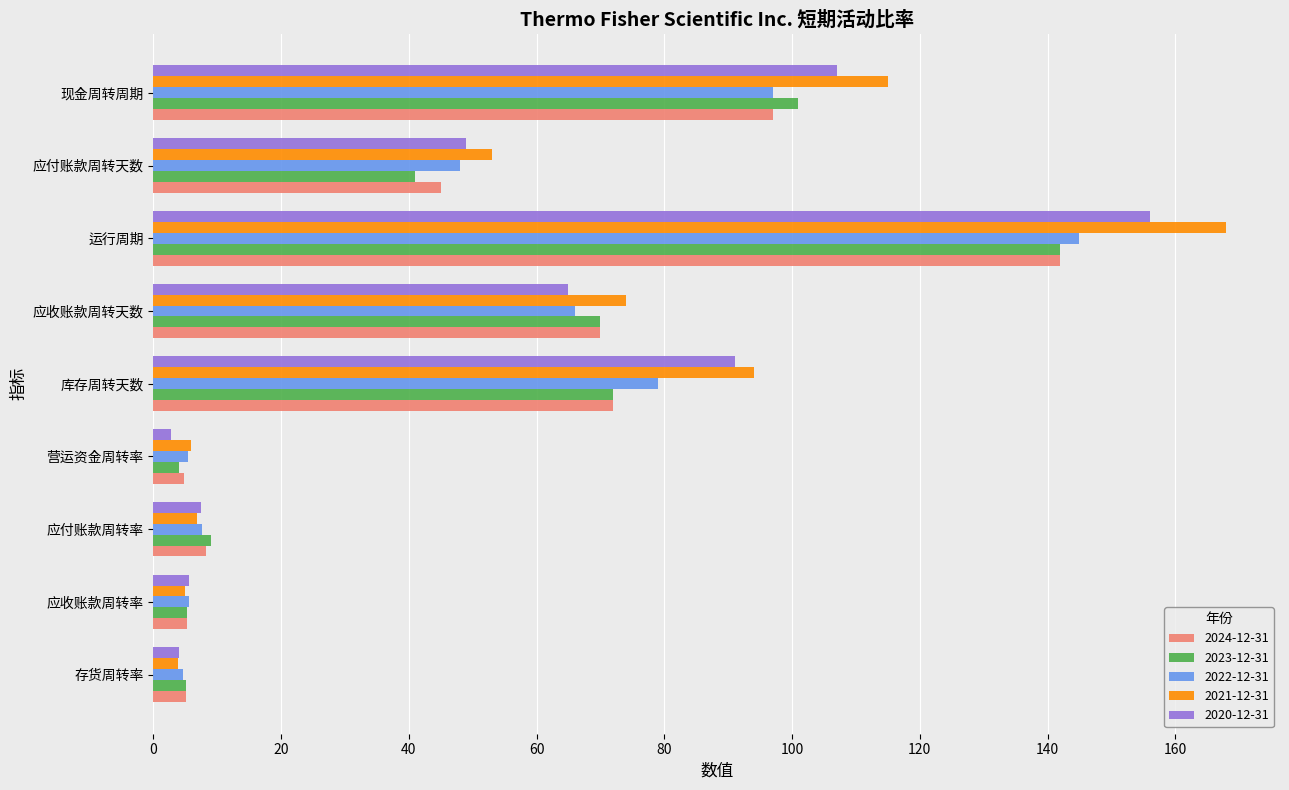

What is the sum of the 2024-12-31 values at 存货周转率 and 应付账款周转天数?

50.1